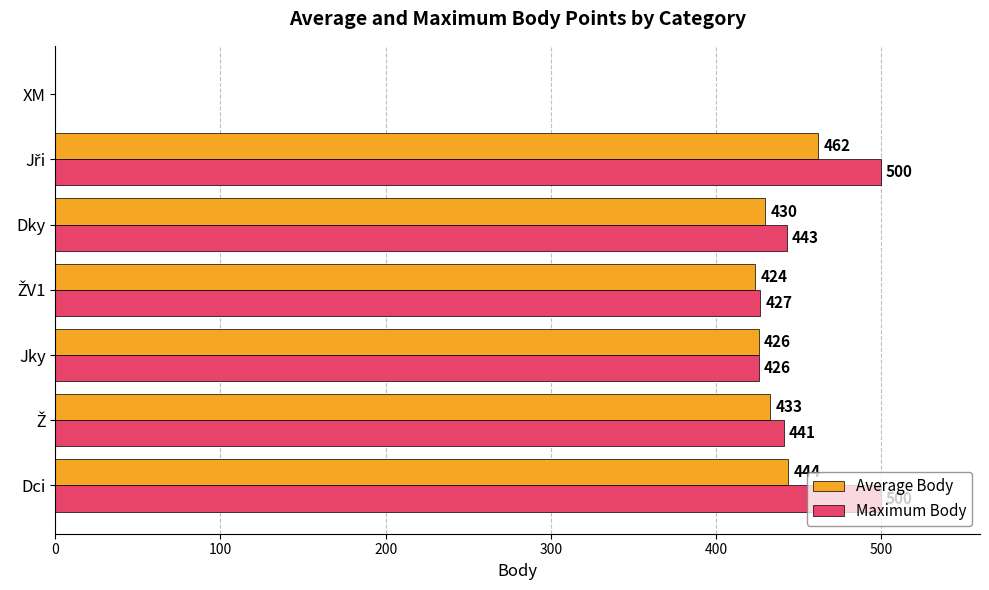

Between Dky and XM, which series saw the biggest shift?

Maximum Body